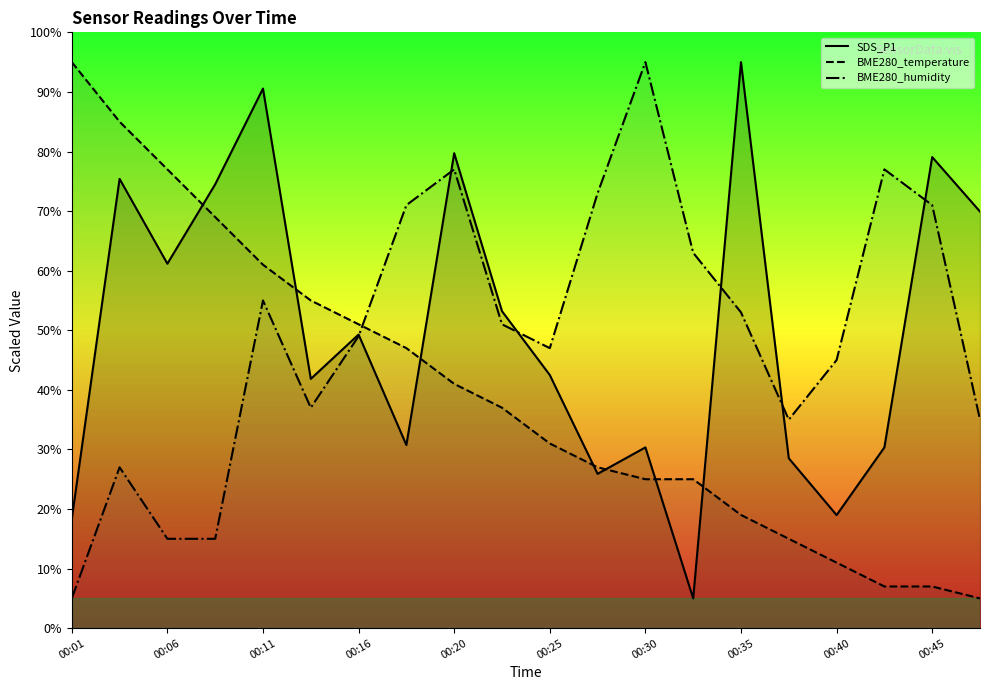

Rank the series by their maximum value, from lowest to highest.

SDS_P1, BME280_temperature, BME280_humidity